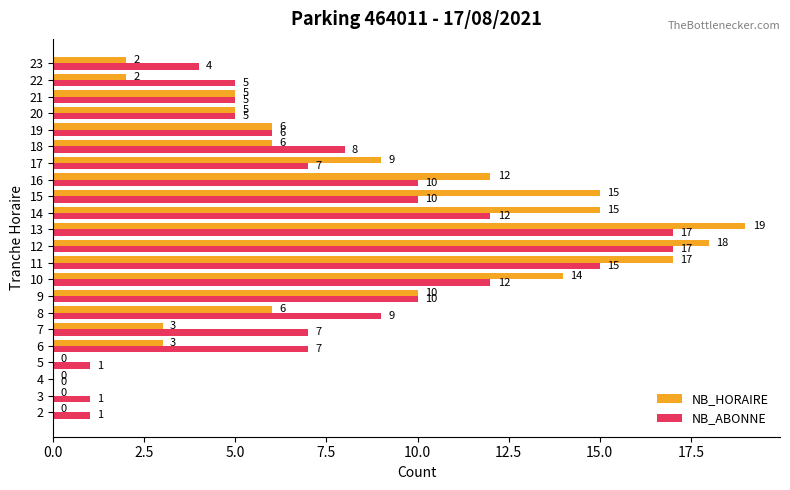

Where is NB_HORAIRE nearest to the value 9?

17